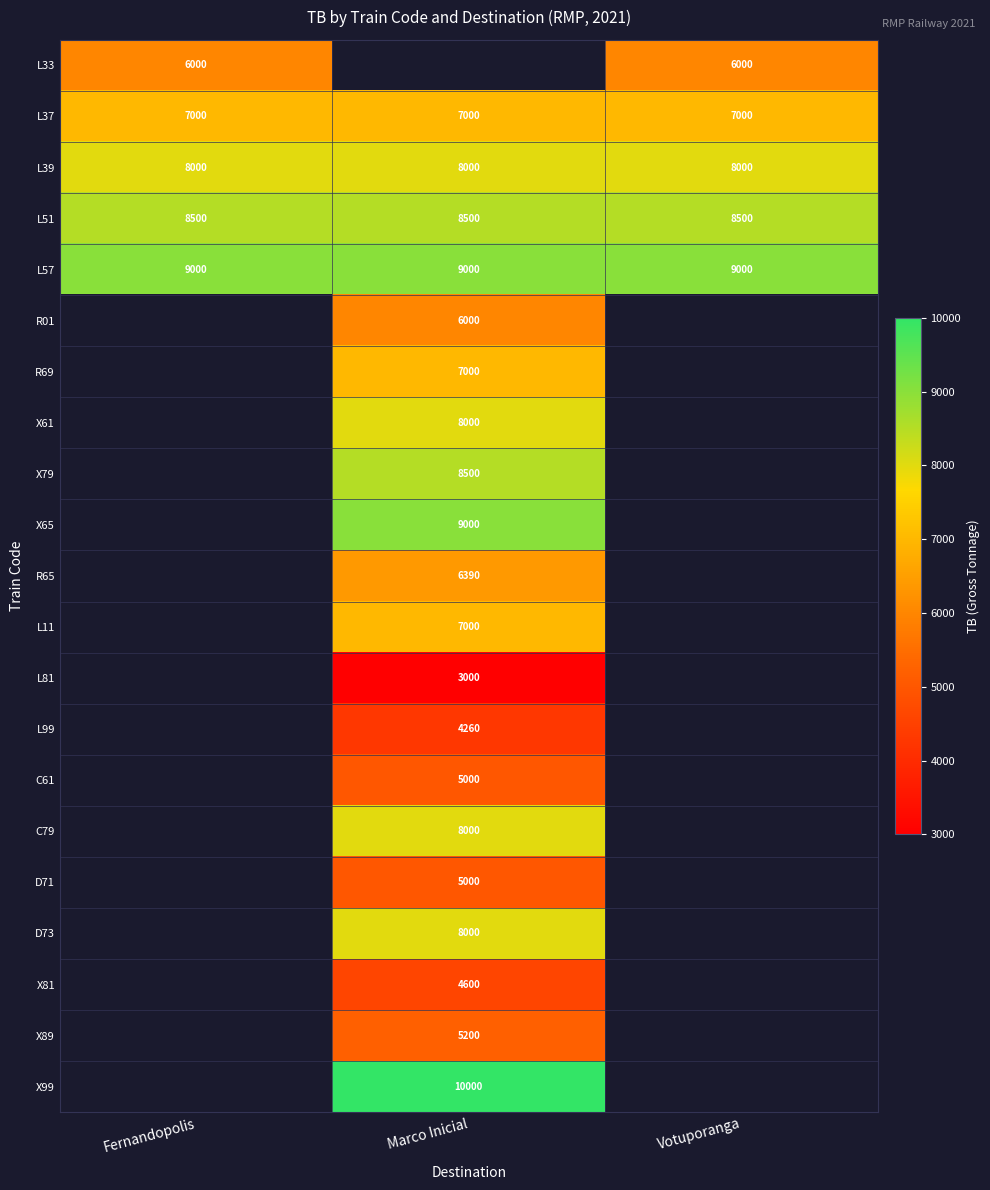

True or false: L39 has a value of 8000 at Marco Inicial.

True